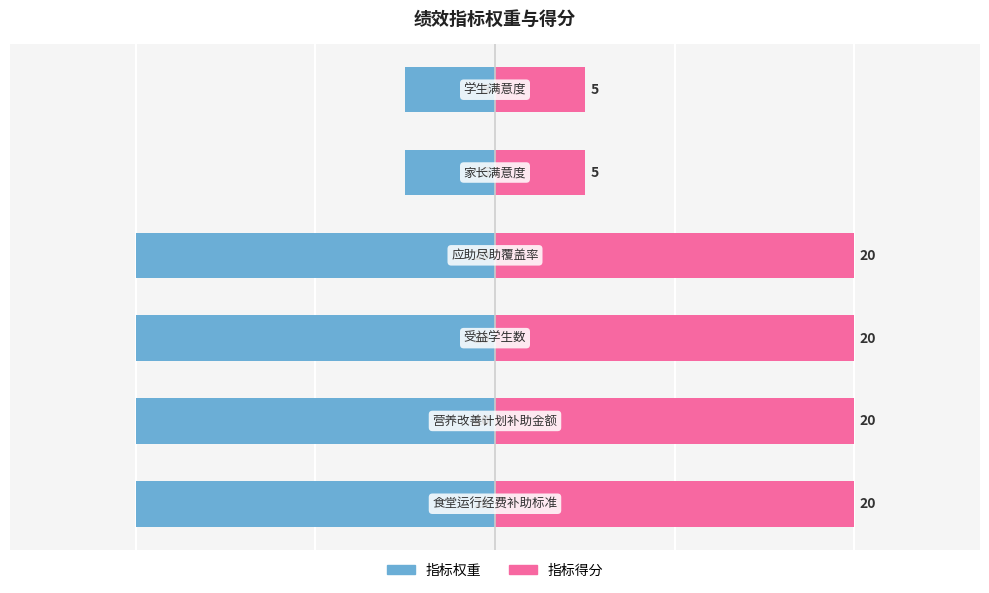

Is it true that 指标得分 equals 3 at 5?

False